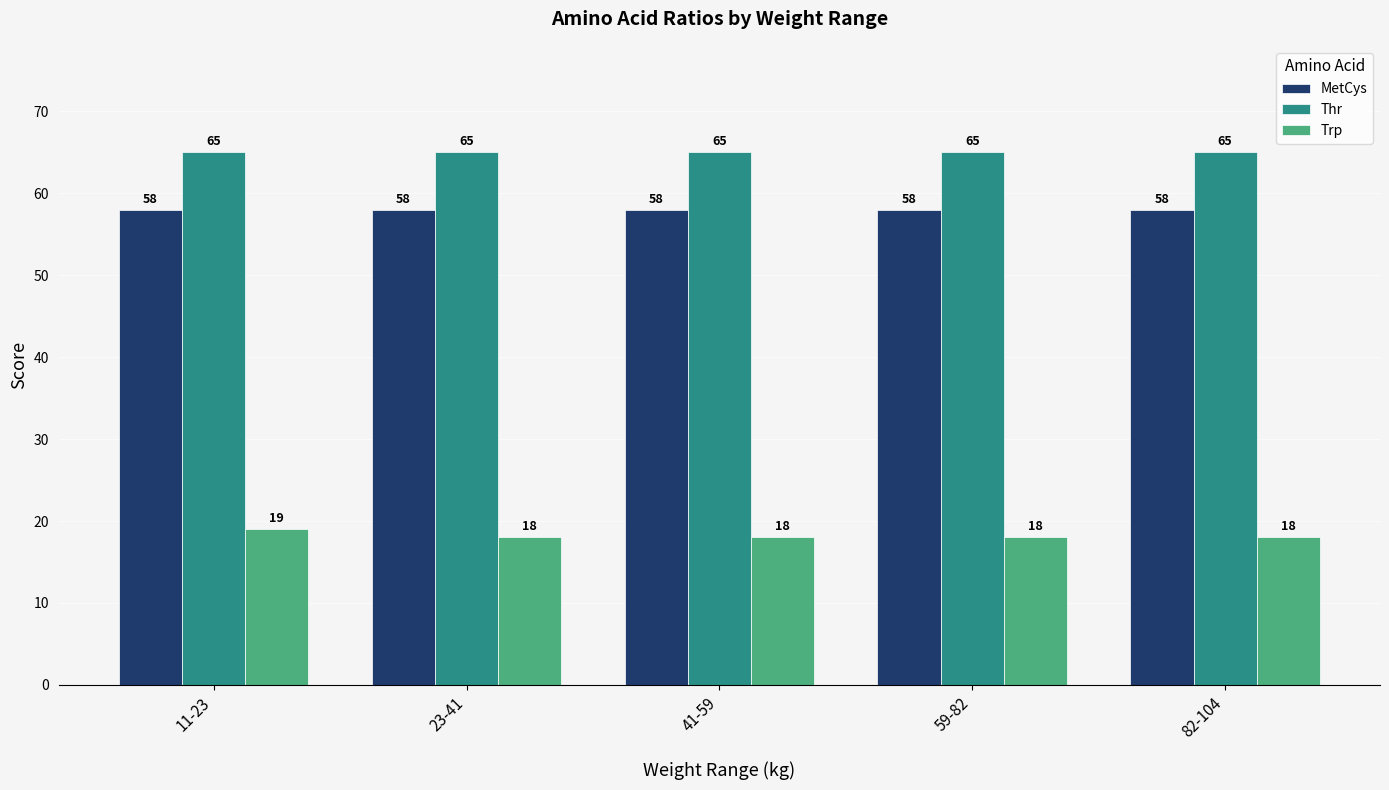

What is the approximate value of MetCys at 59-82?

58